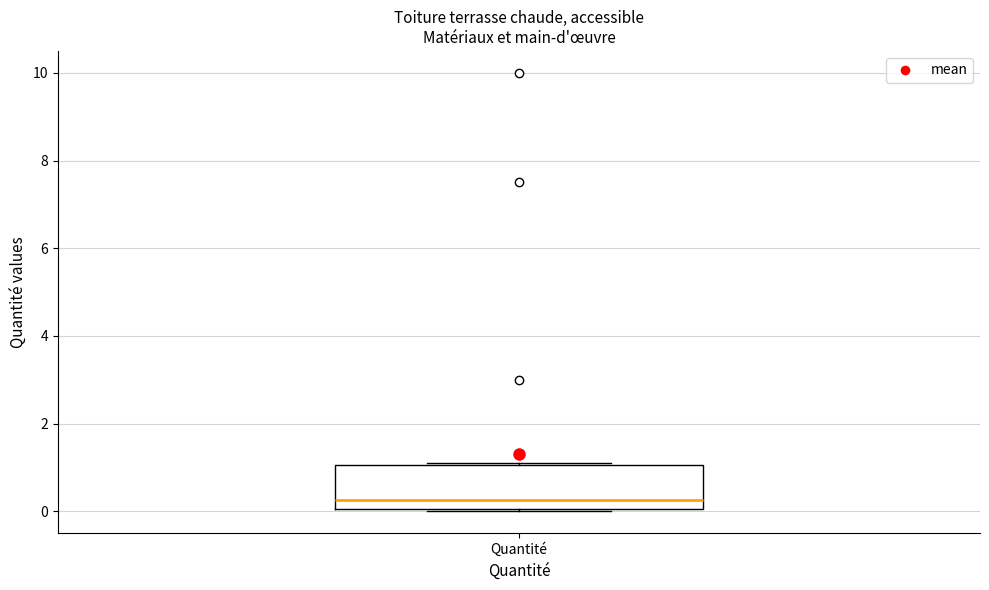

Where does the median line of the box for Quantité sit on the y-axis? The values are not printed on the chart, so give them approximately, as read against the axis.

0.2